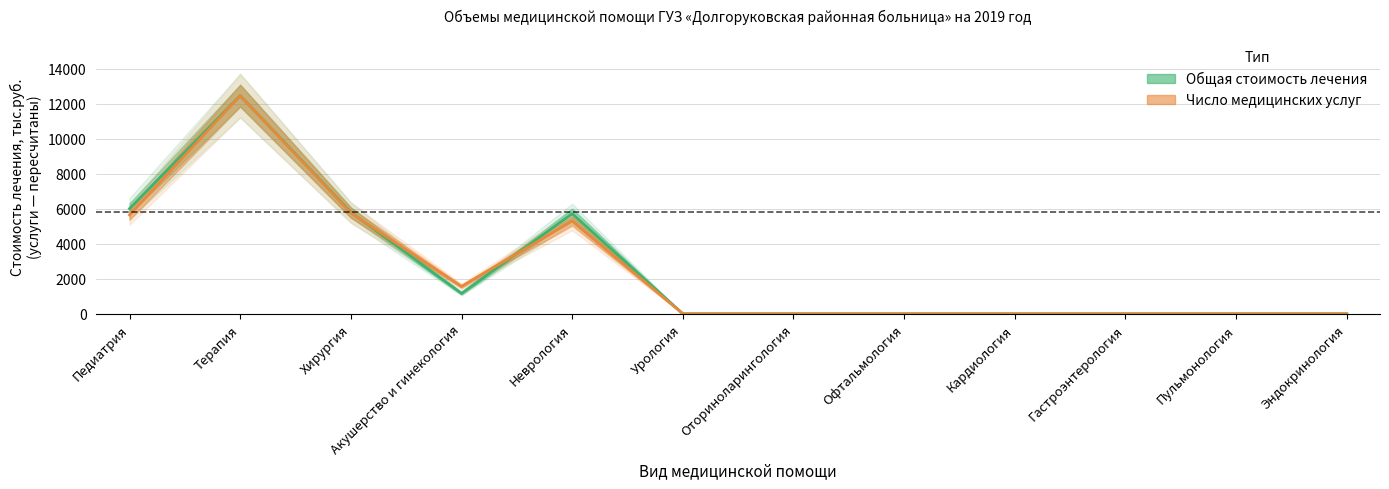

At Гастроэнтерология, list the series in order from smallest to largest.

Общая стоимость лечения, Число медицинских услуг (масштаб)